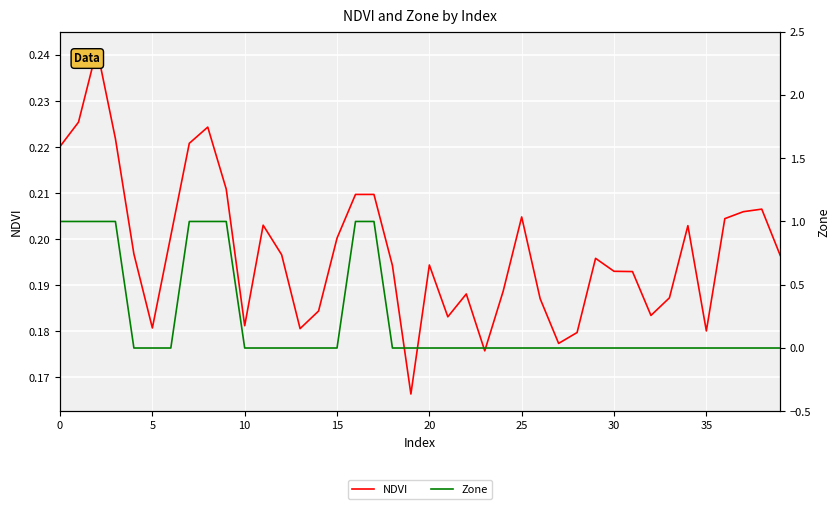

Where is NDVI nearest to the value 0?

19